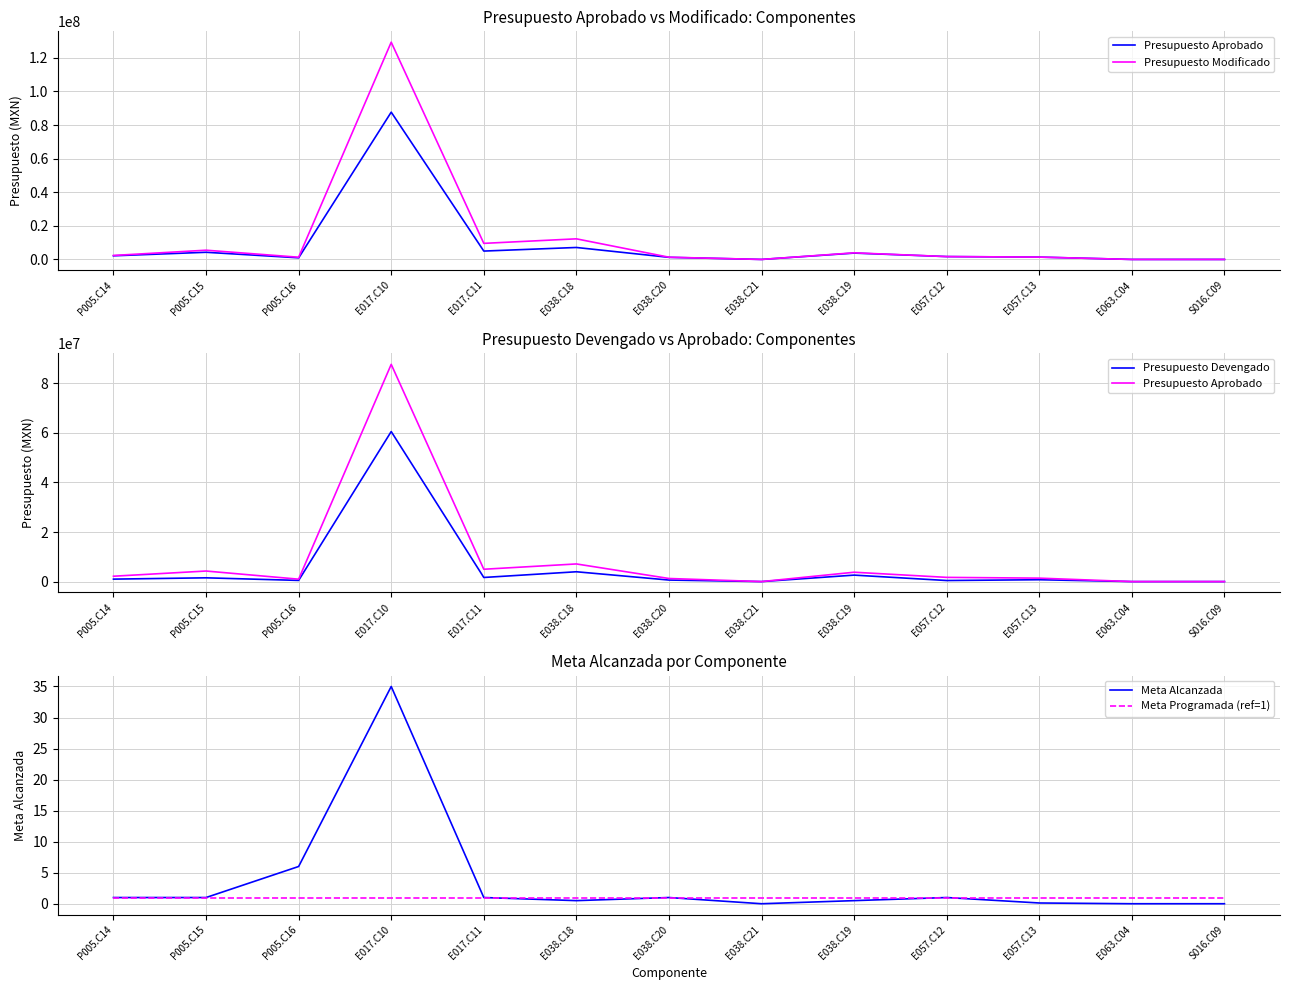

Which series has the largest total across all categories?

Presupuesto Modificado